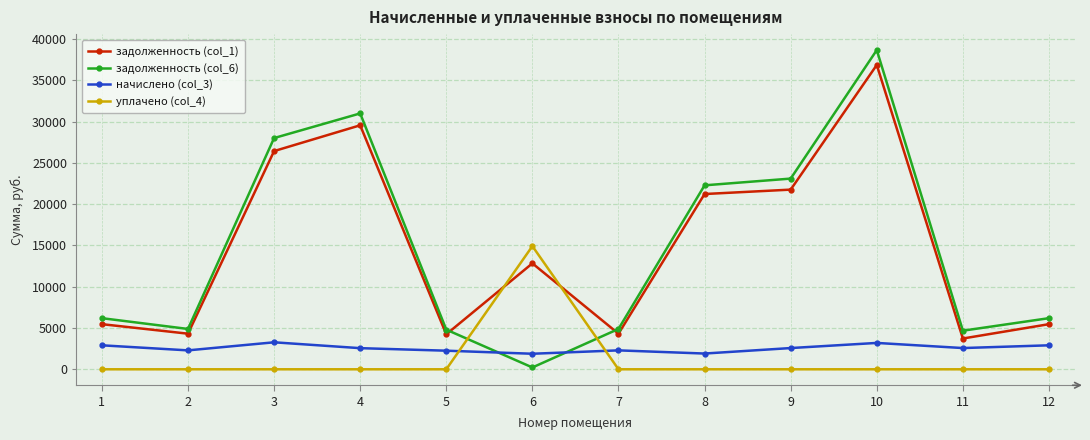

At how many categories does at least one series exceed 28475?

2